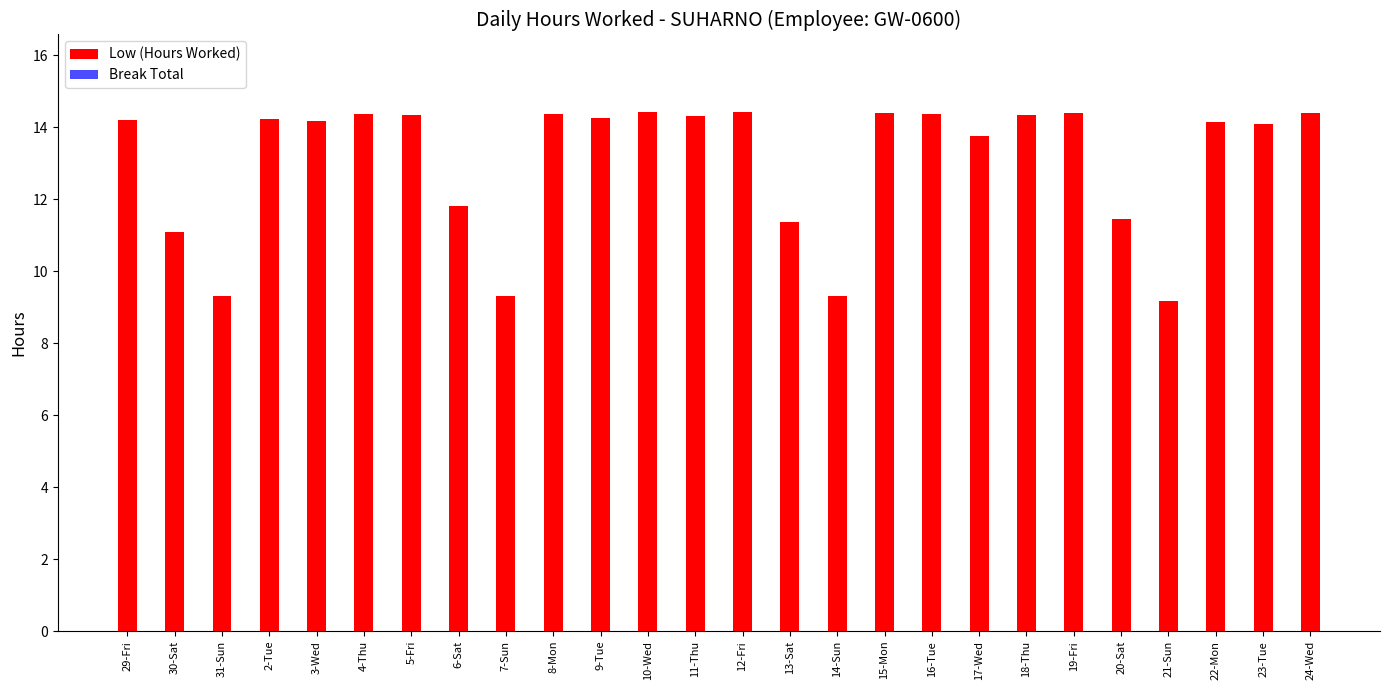

What is the difference between the second highest and second lowest values?

5.1